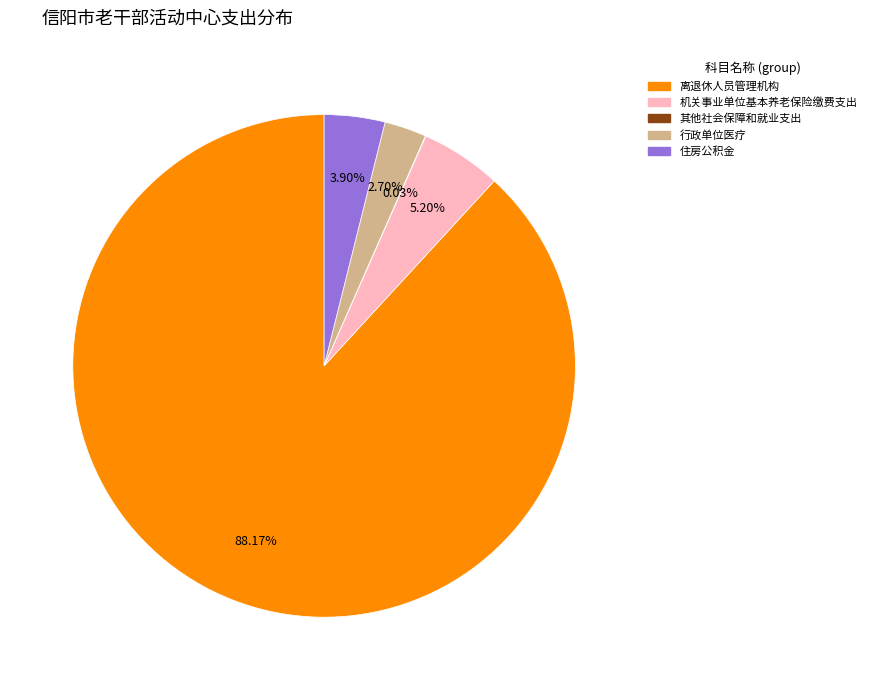

True or false: 机关事业单位基本养老保险缴费支出 accounts for 5% of the total.

True